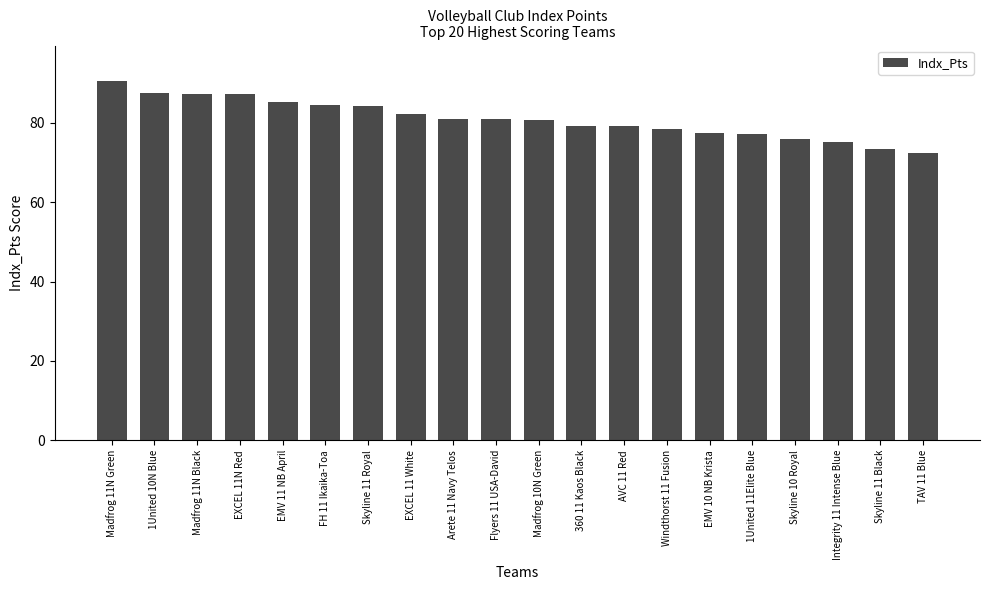

What is the value of the 20th bar from the left?

72.4